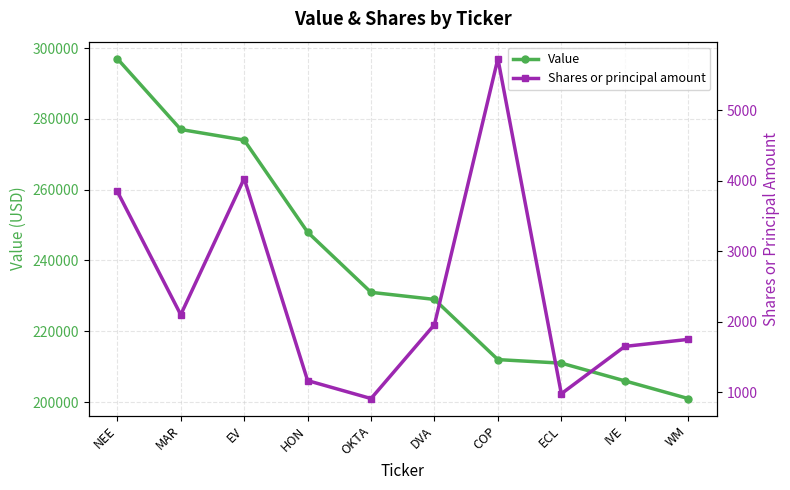

Does the chart have visible grid lines?

Yes